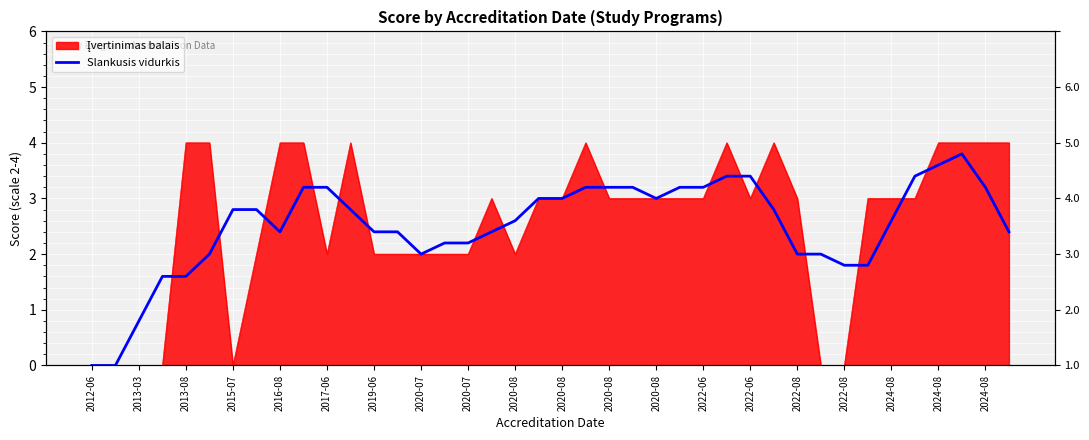

How many values are below 2?

7